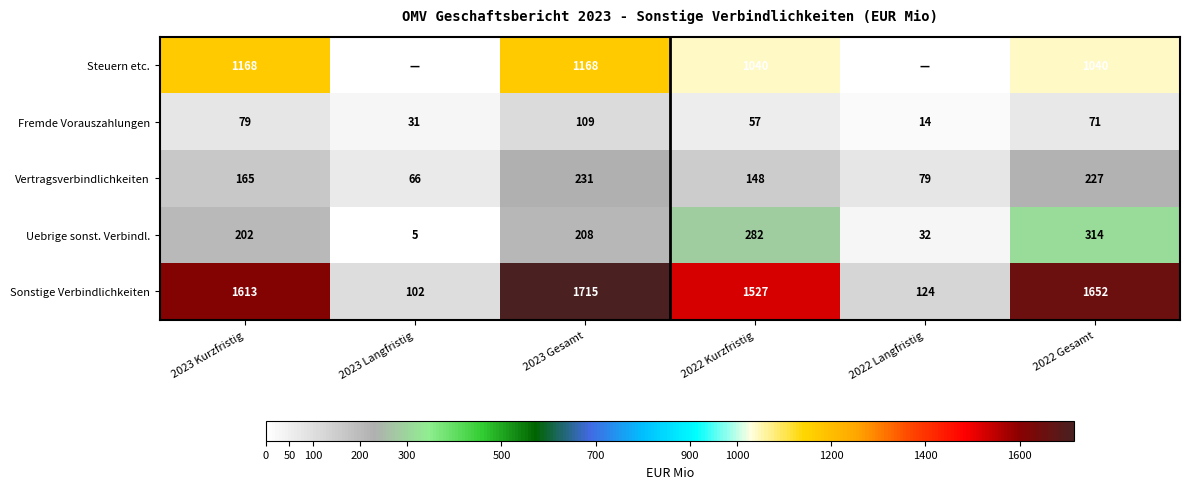

Which category has the lowest value in the Uebrige sonst. Verbindl. series?

2023 Langfristig